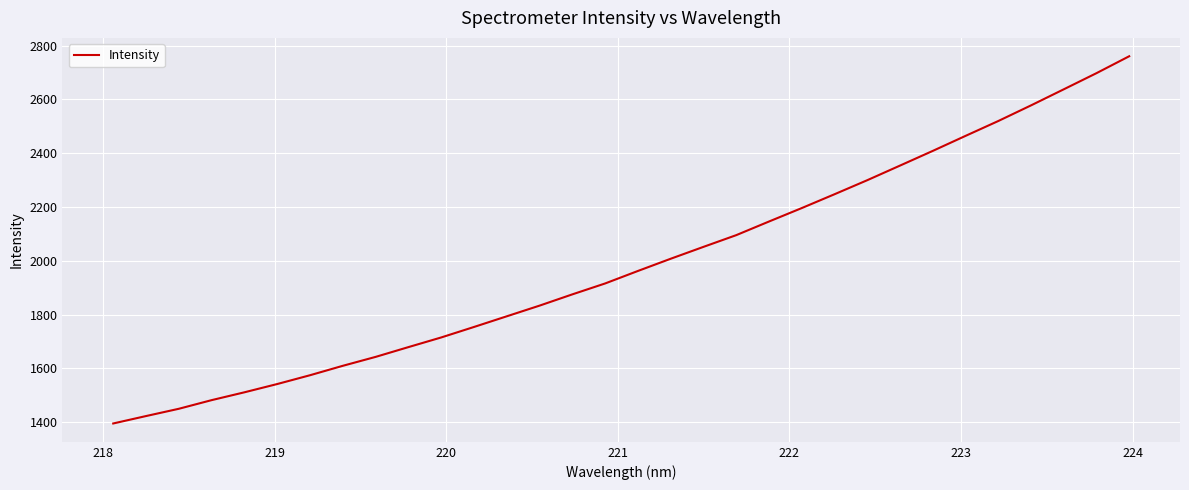

What is the difference between the maximum and minimum values?

1364.9